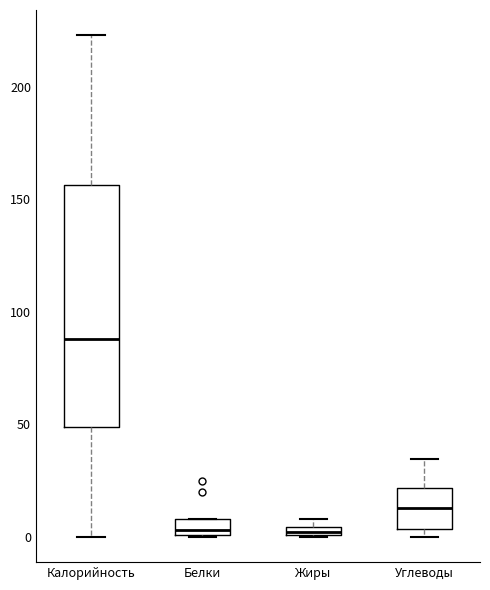

Where is the lower edge of the box for Белки on the y-axis? The values are not printed on the chart, so give them approximately, as read against the axis.

0